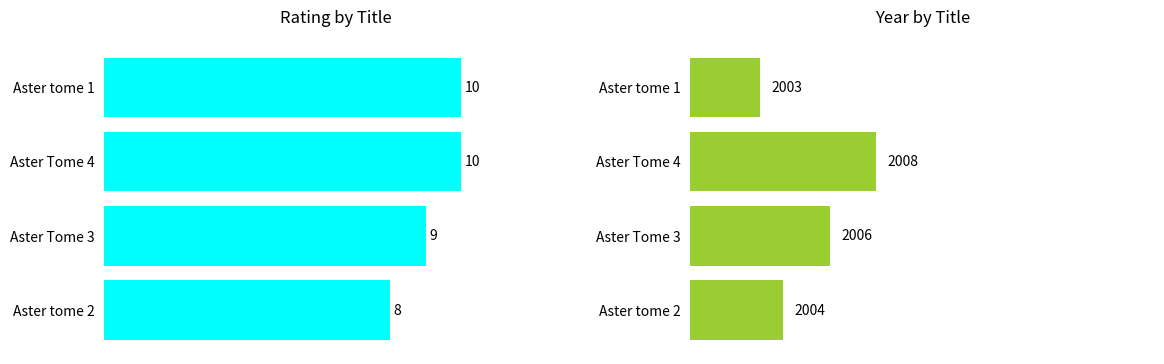

Reading left to right, extract all data points from this chart.

rating: 10	10	9	8
year: 2003	2008	2006	2004